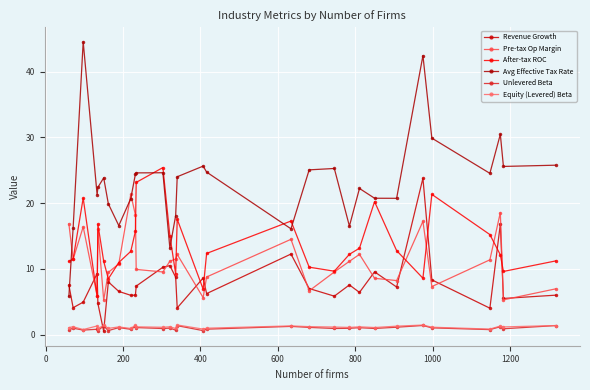

At how many categories does at least one series exceed 29?

4